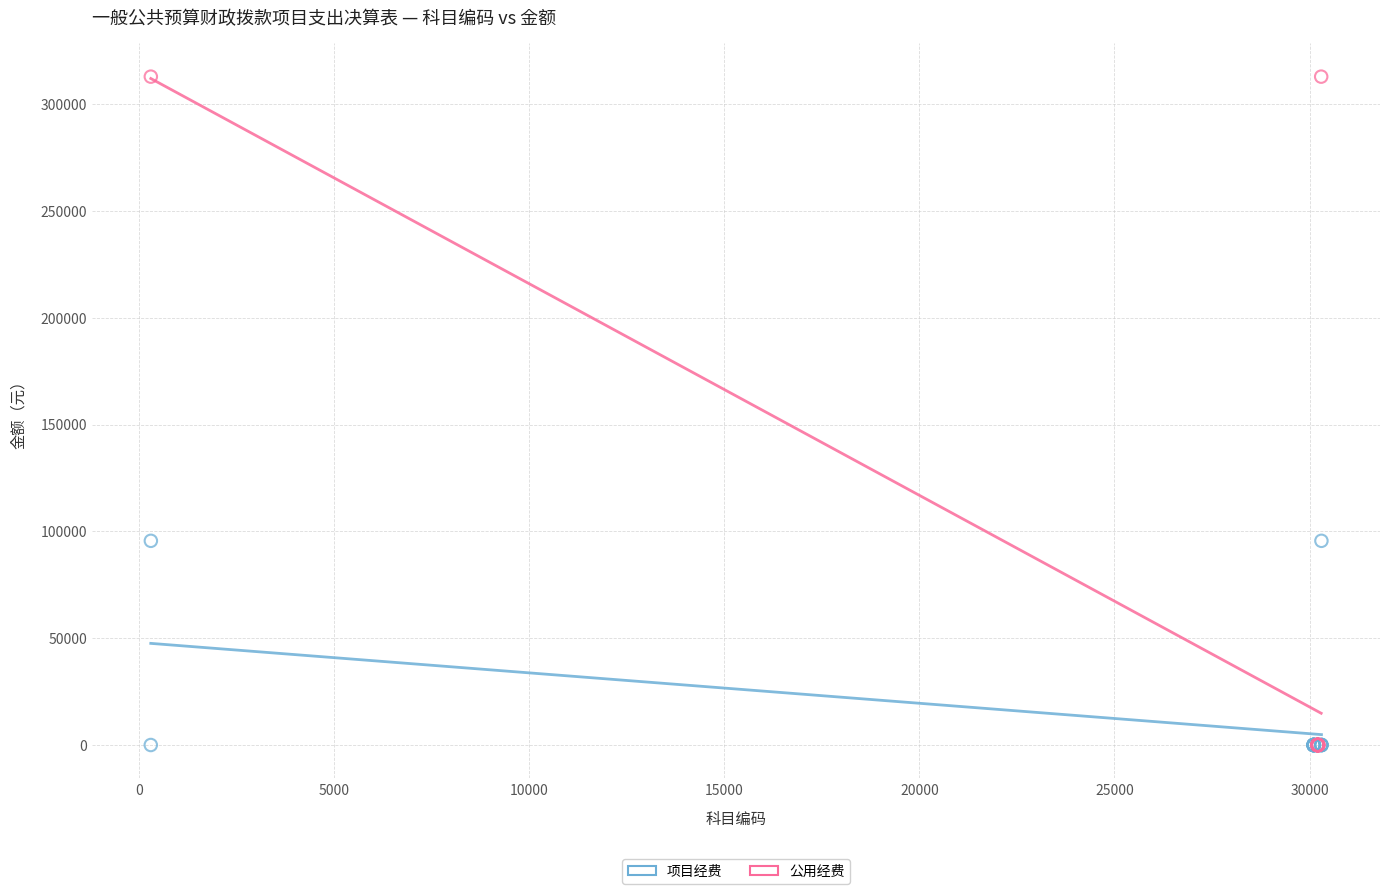

Which series contains the highest Y value?

公用经费